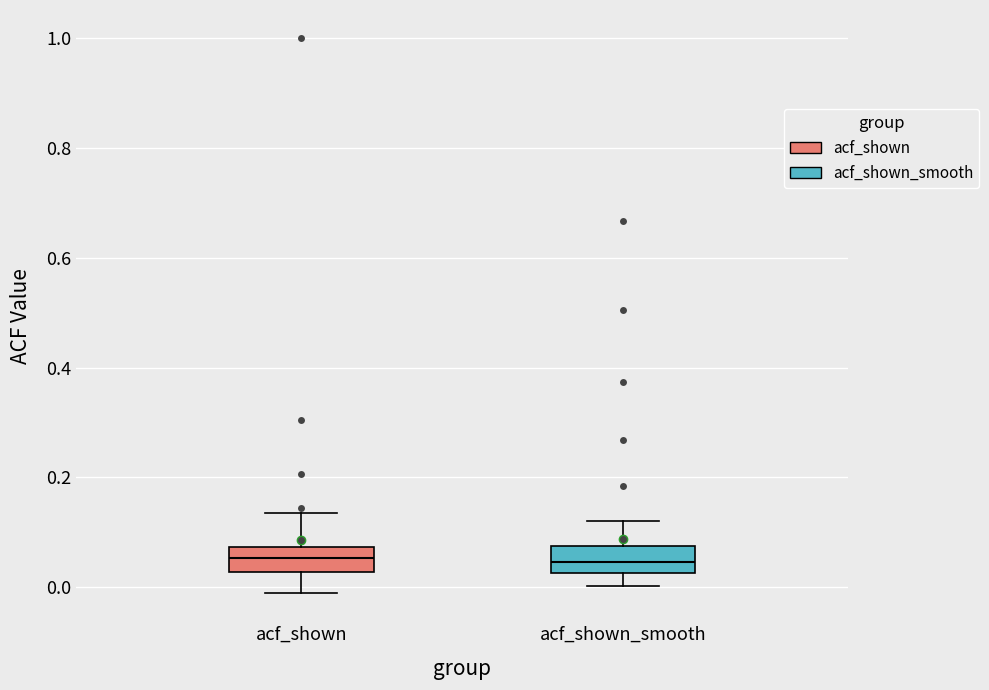

Reading left to right, read every box against the y-axis: the position of its median line, the range the box covers, and the ends of its whiskers. The values are not printed on the chart, so give them approximately, as read against the axis.

acf_shown: median 0.06, box 0.02 to 0.08, whiskers -0.02 to 0.14
acf_shown_smooth: median 0.04, box 0.02 to 0.08, whiskers 0.00 to 0.12